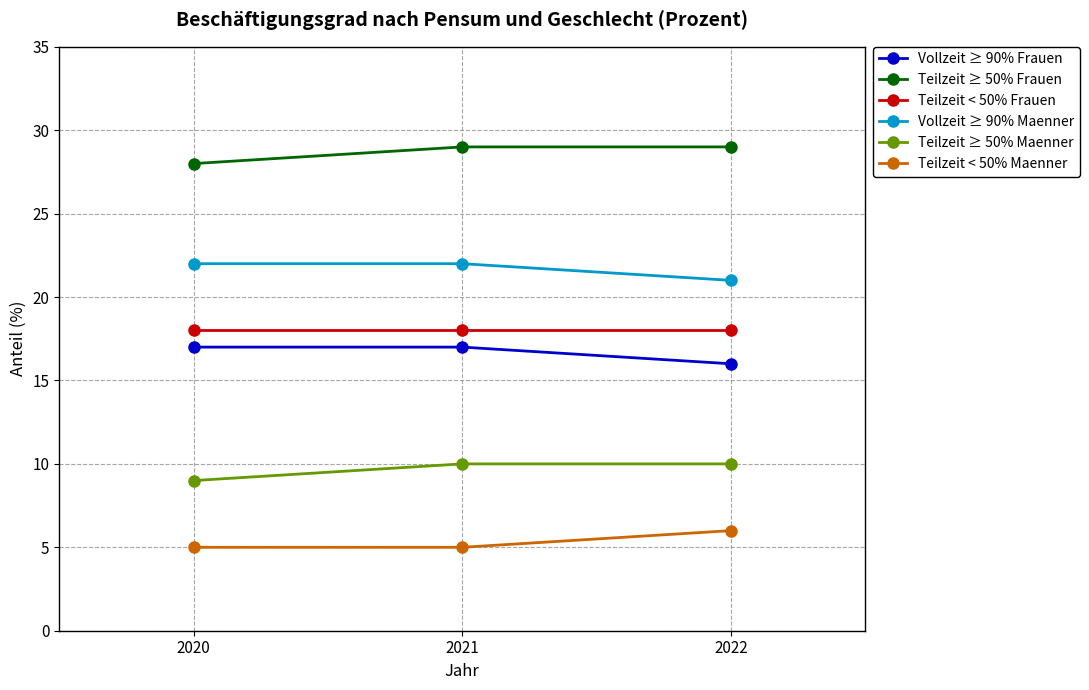

What is the spread (max minus min) of values at 2021?

24